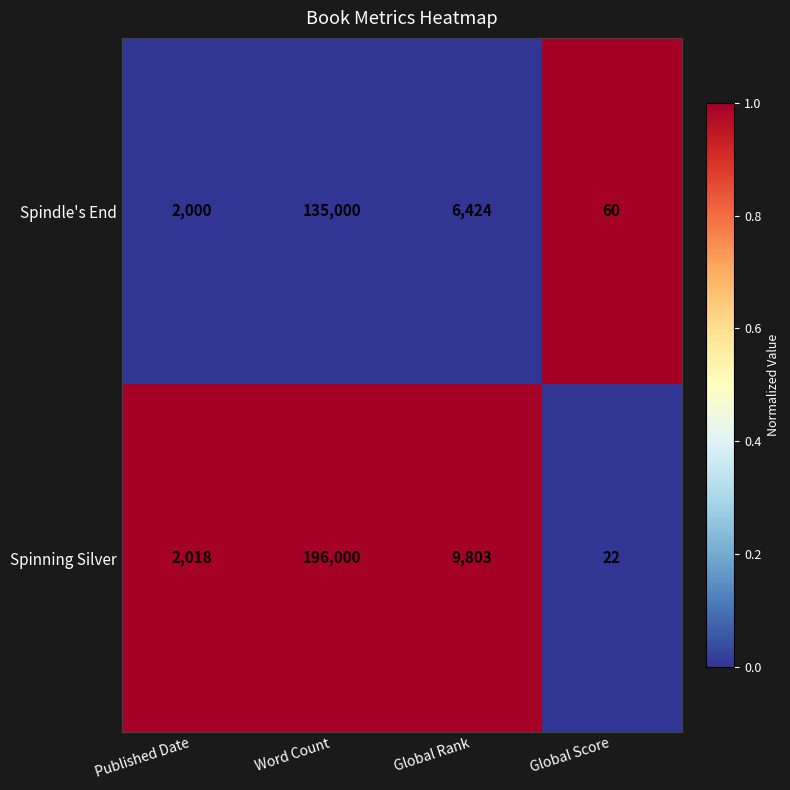

Reading left to right, transcribe all the data shown in this chart.

Spindle's End: Published Date=2000	Word Count=135000	Global Rank=6424	Global Score=60
Spinning Silver: Published Date=2018	Word Count=196000	Global Rank=9803	Global Score=22